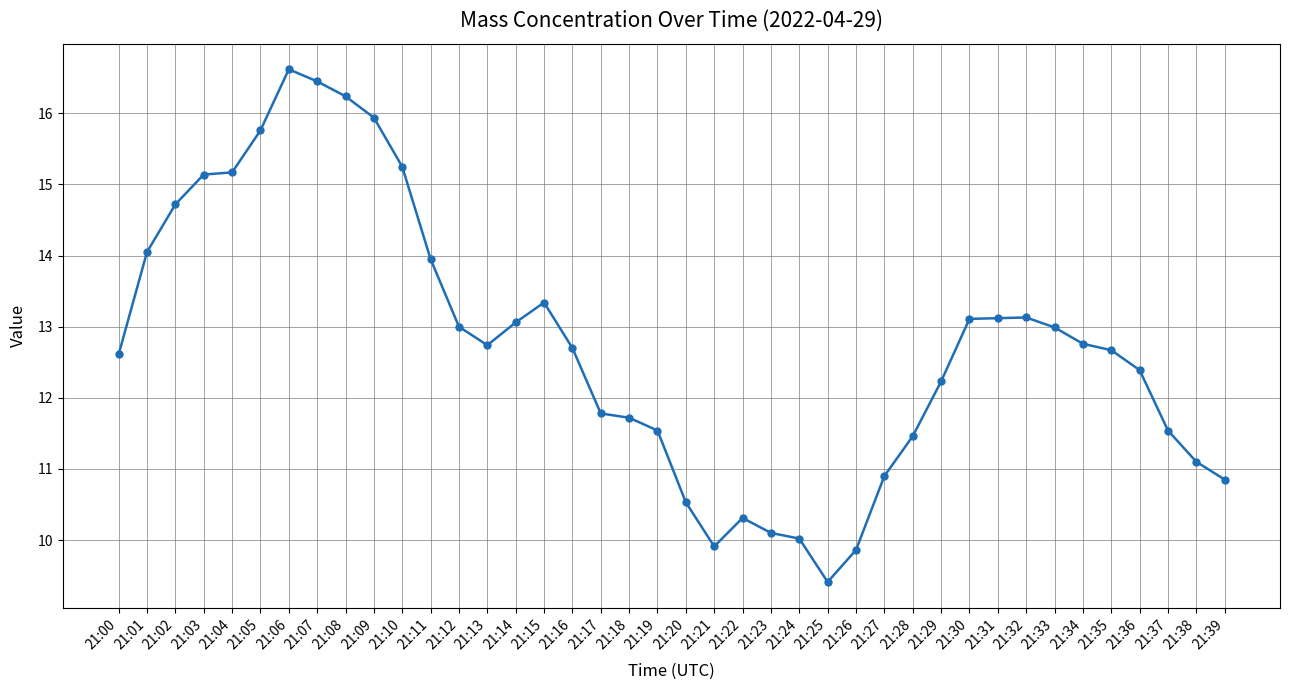

At which label does the data first exceed 12?

21:00